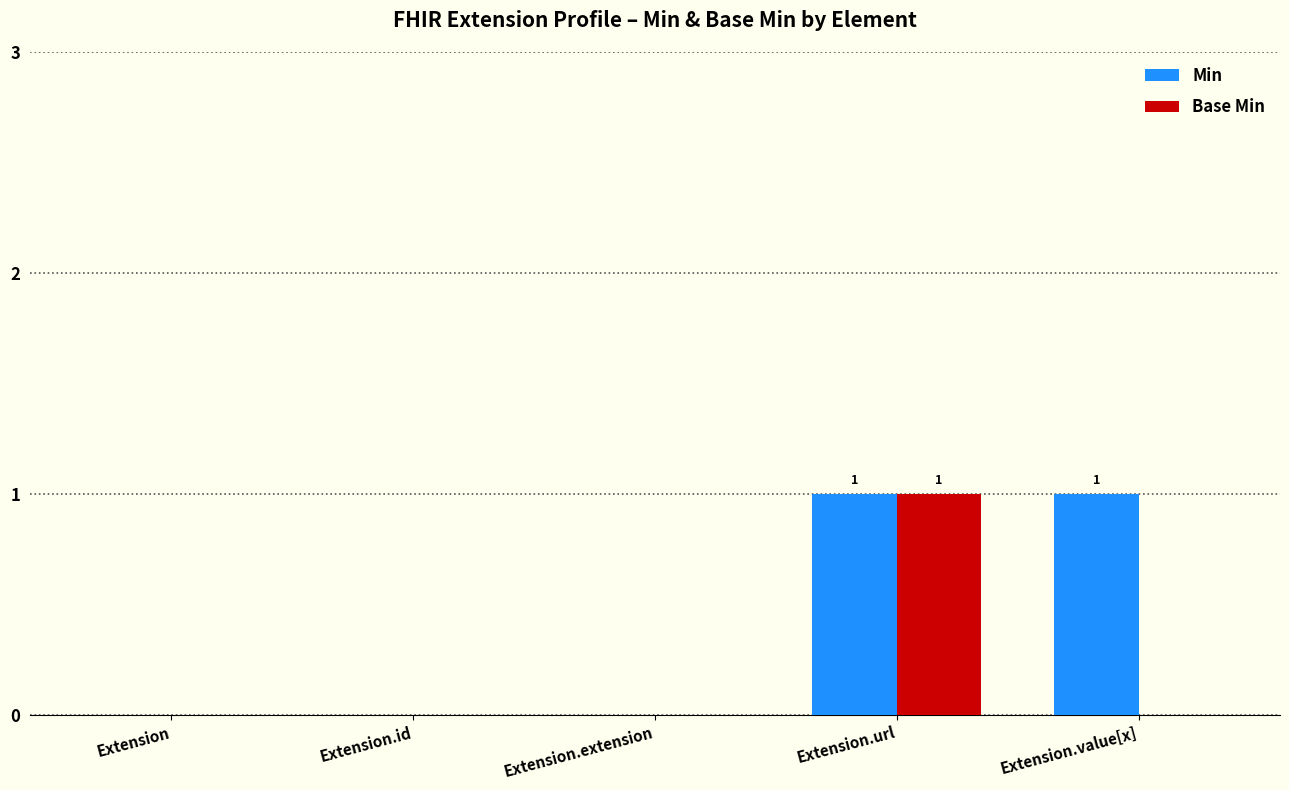

How many groups of bars are there?

5